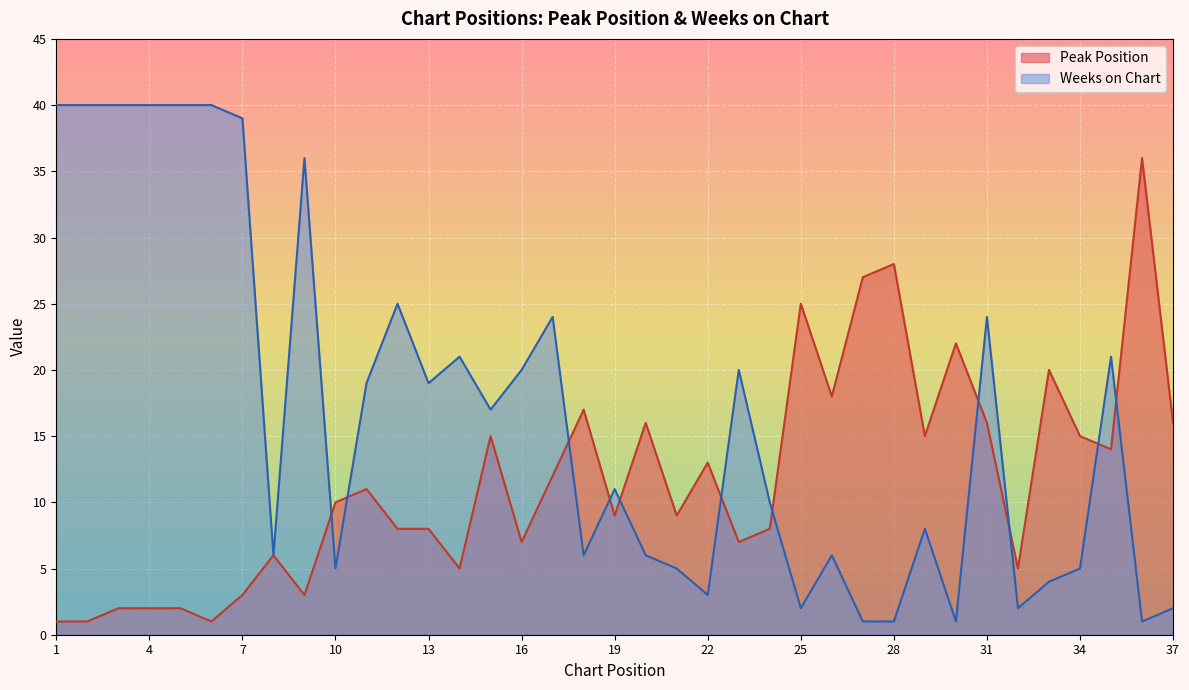

True or false: Peak Position and Weeks on Chart intersect in this chart.

True